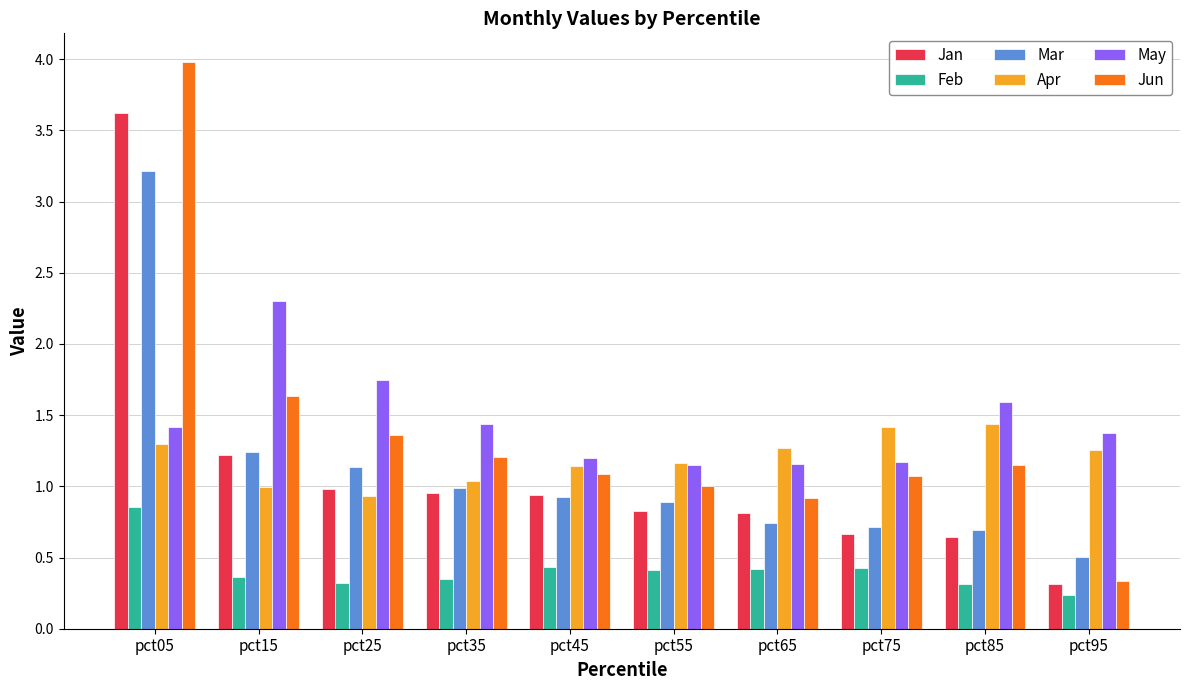

What is the sum of the Mar values at pct75 and pct65?

1.5